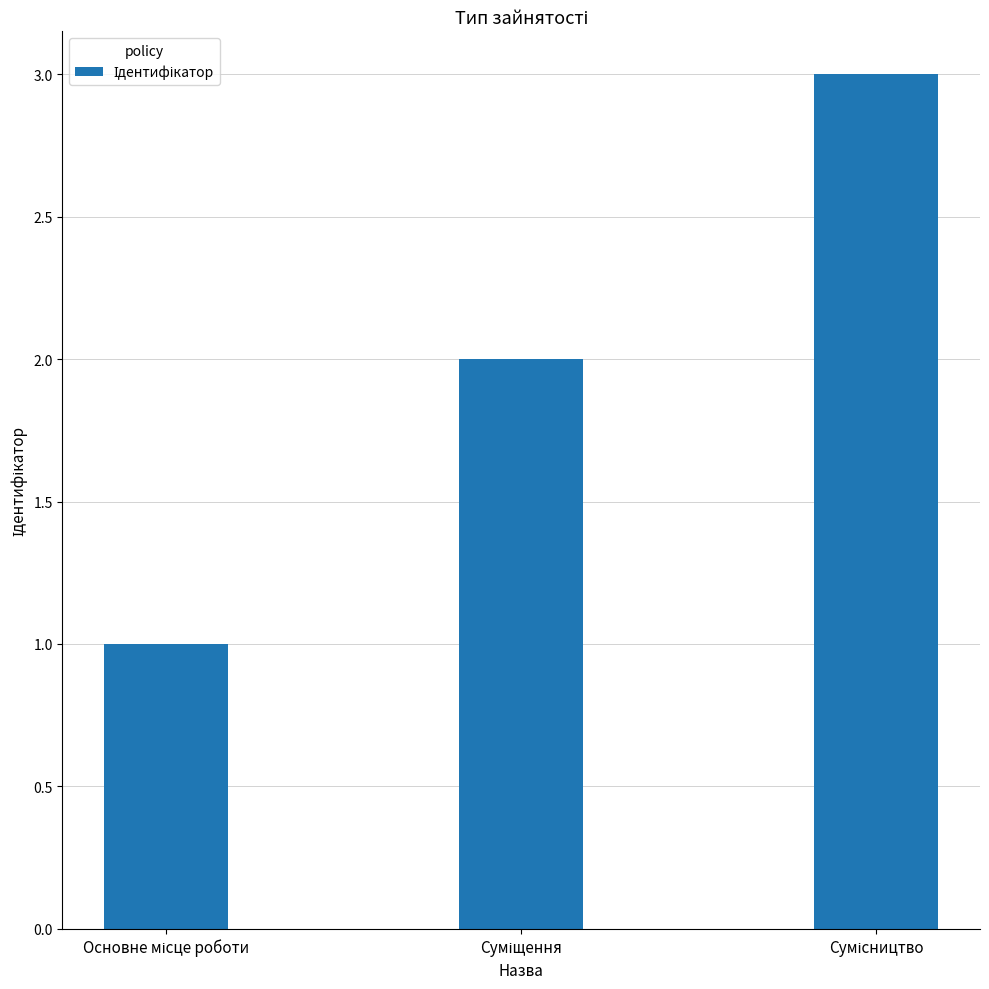

What is the maximum value shown in the chart?

3